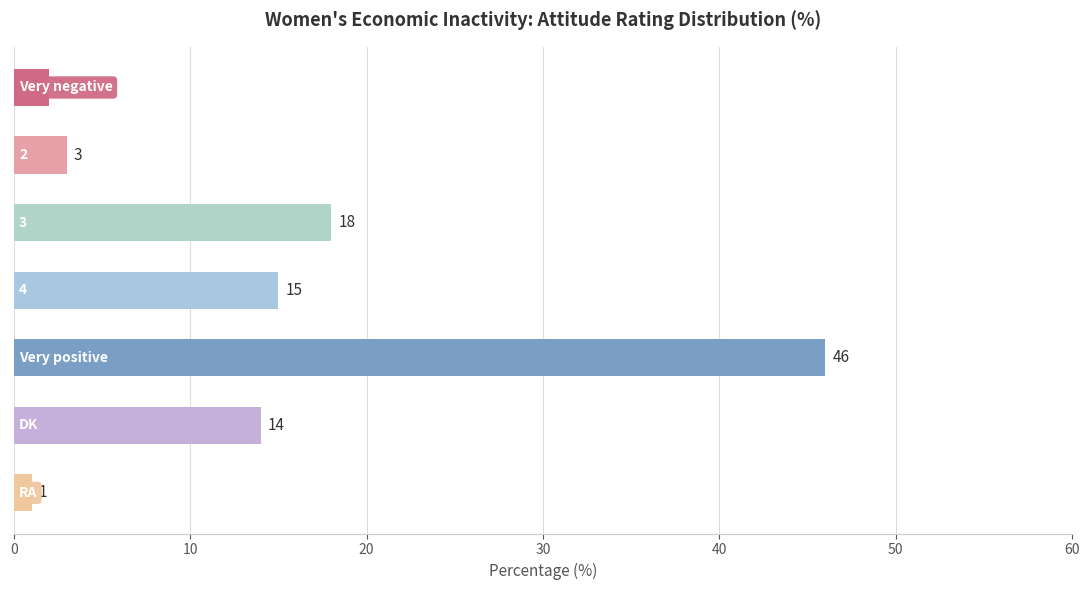

What is the value of the 4th bar from the top?

15